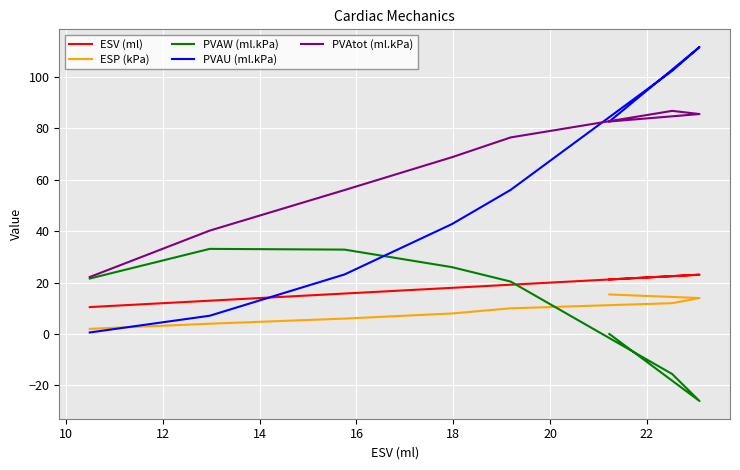

Does the chart display data point markers on the line(s)?

No